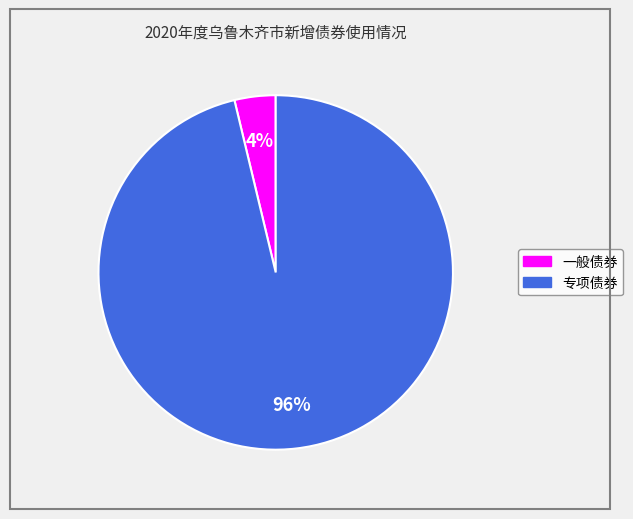

Count the number of slices in the pie.

2